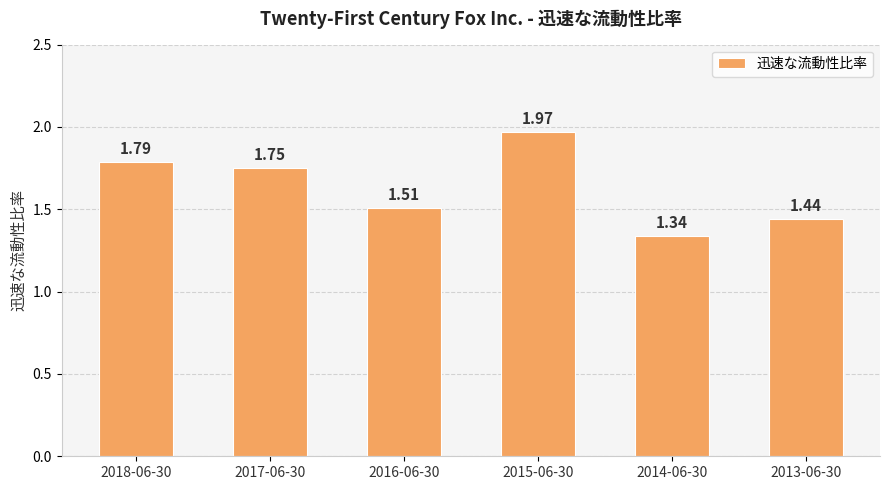

What is the difference between the values at 2014-06-30 and 2015-06-30?

0.6